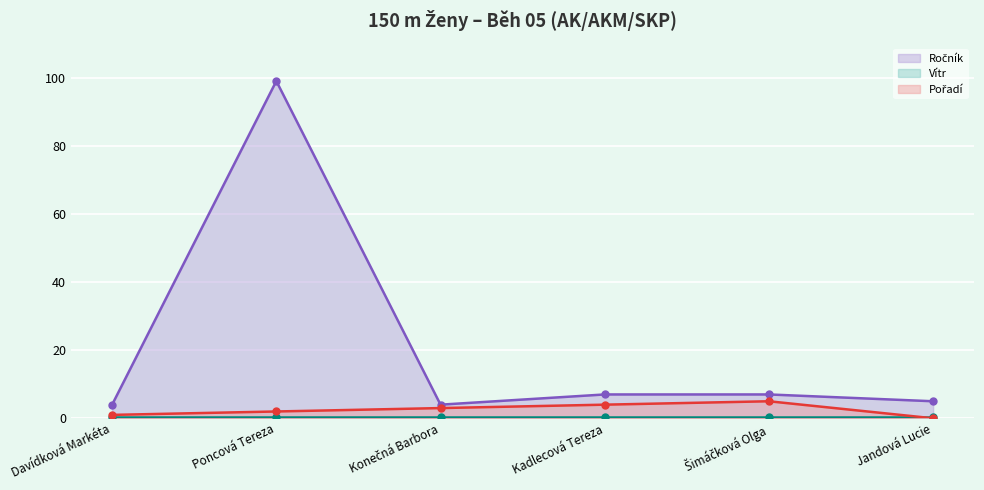

What is the sum of all Vítr values?

3.0